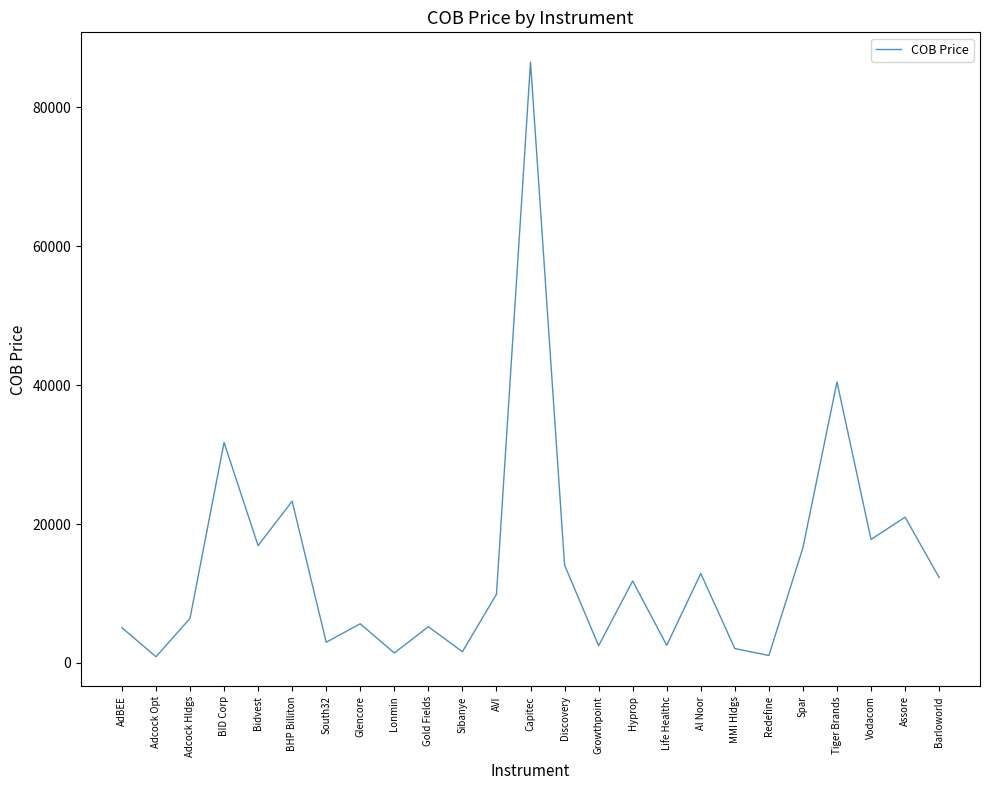

True or false: the data has more than 2 interior local peaks.

True